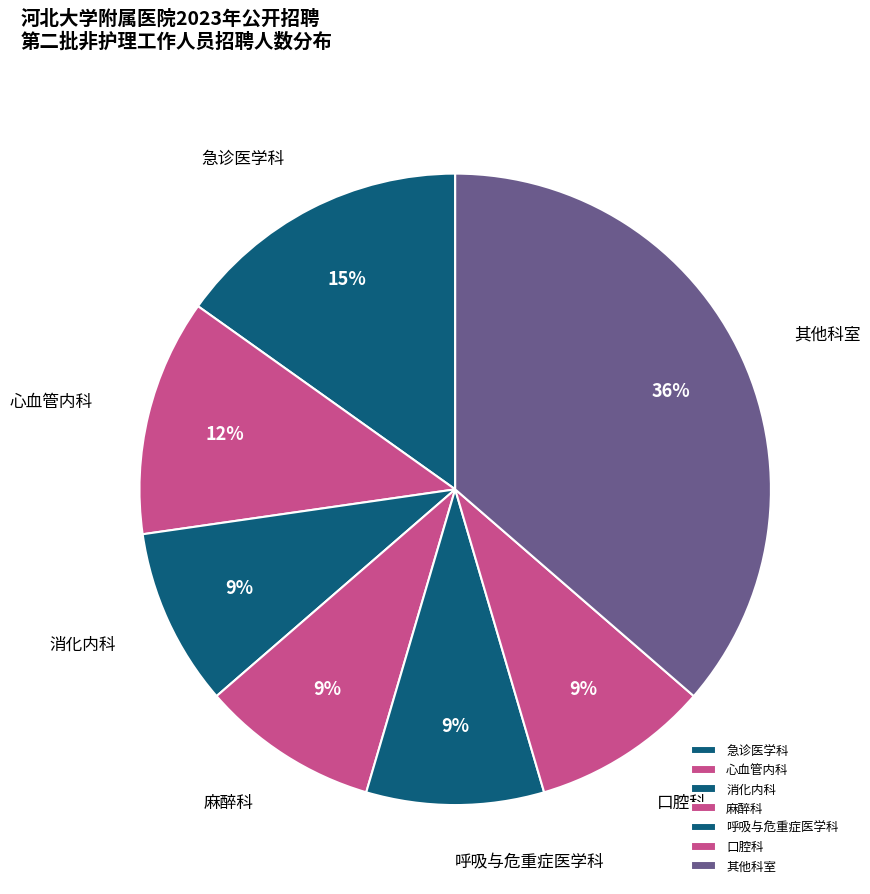

Combined, do 呼吸与危重症医学科 and 急诊医学科 account for over 50%?

No